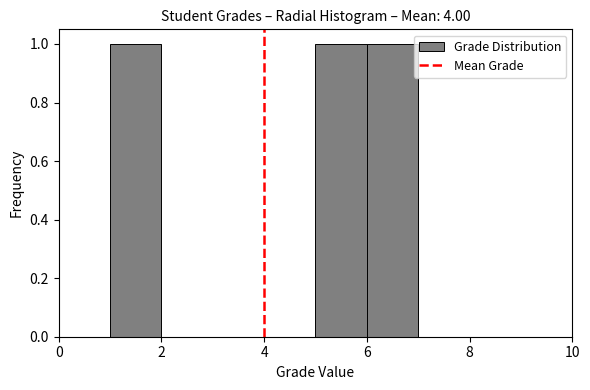

How tall is the bar that spans 6 to 7 on the x-axis? The values are not printed on the chart, so give them approximately, as read against the axis.

1